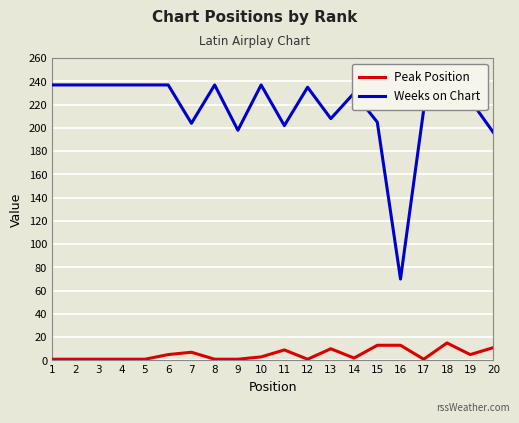

True or false: Peak Position and Weeks on Chart cross at least once.

False